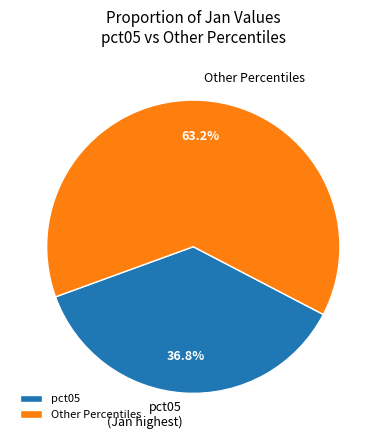

Is the sum of pct05 and Other Percentiles greater than half?

Yes